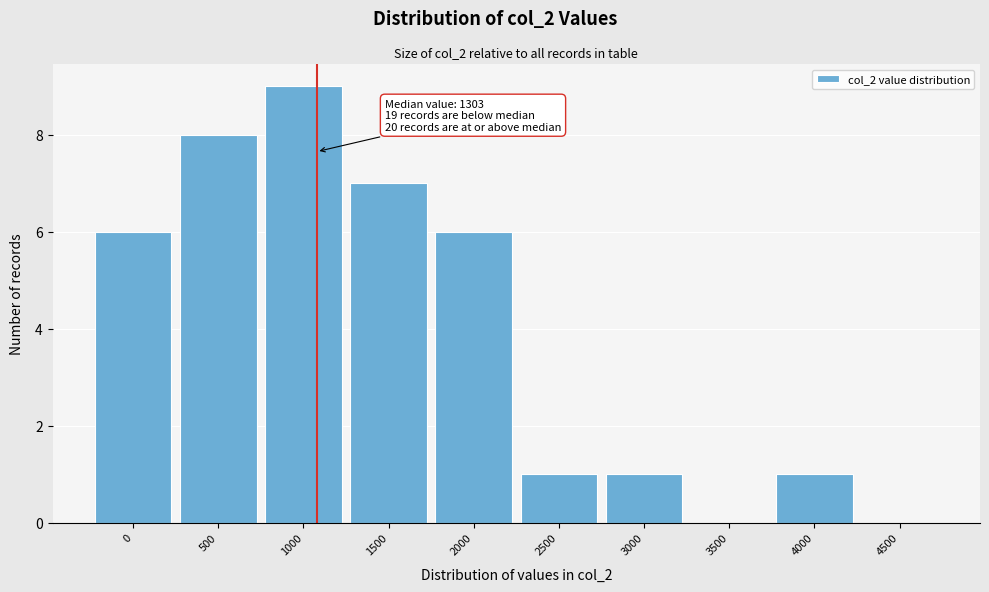

Reading left to right, list all the values displayed in this chart.

0=6	500=8	1000=9	1500=7	2000=6	2500=1	3000=1	3500=0	4000=1	4500=0